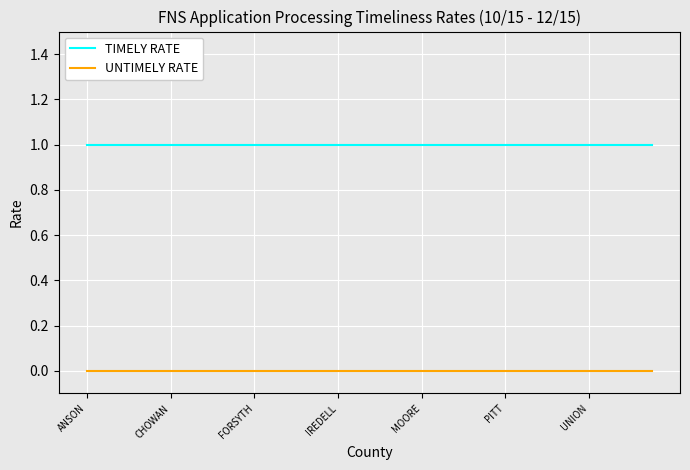

List the series in order of their overall mean, lowest first.

UNTIMELY RATE, TIMELY RATE